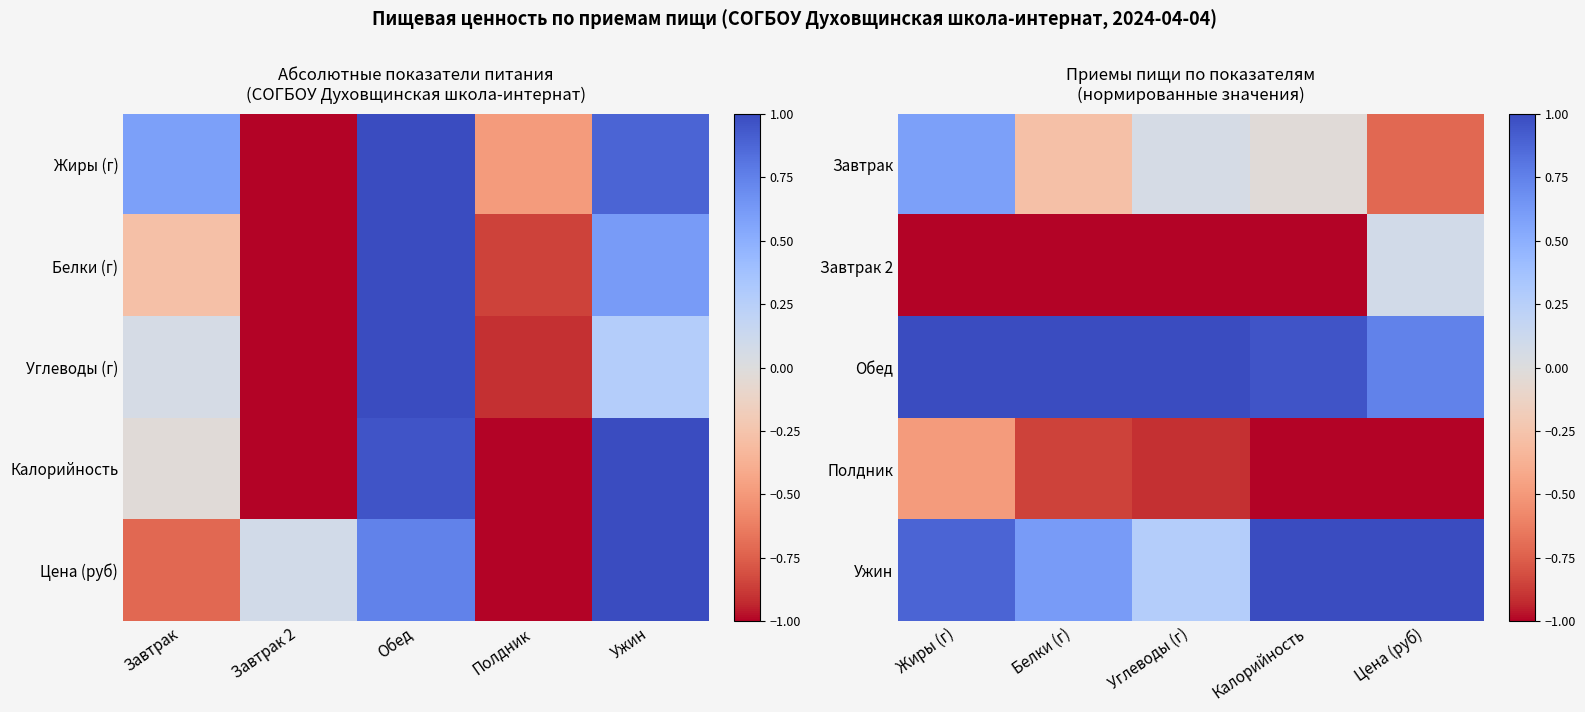

Between Завтрак and Завтрак 2, which is larger?

Завтрак